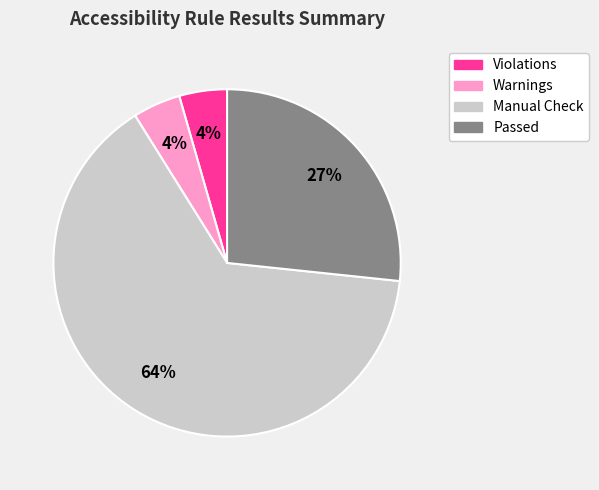

Does any single category account for the majority?

Yes